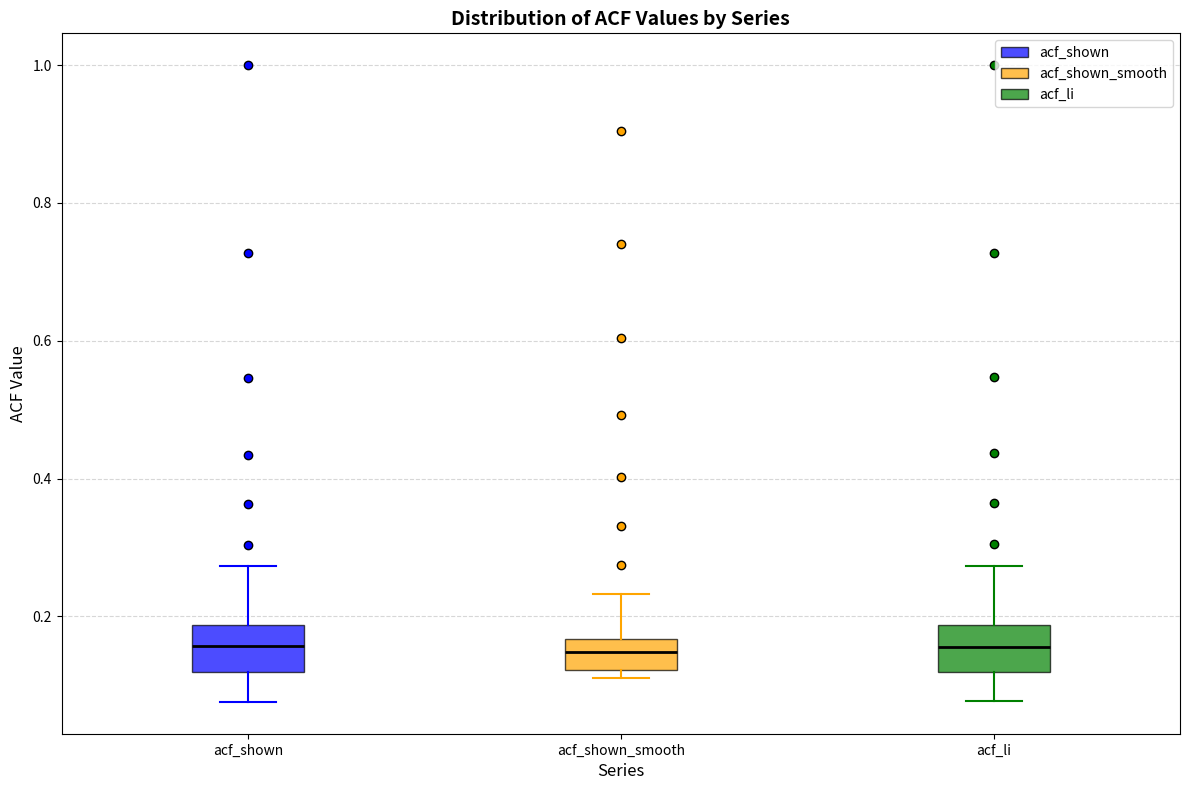

Reading left to right, read every box against the y-axis: the position of its median line, the range the box covers, and the ends of its whiskers. The values are not printed on the chart, so give them approximately, as read against the axis.

acf_shown: median 0.16, box 0.12 to 0.18, whiskers 0.08 to 0.28
acf_shown_smooth: median 0.14, box 0.12 to 0.16, whiskers 0.12 (just below the box's lower edge) to 0.24
acf_li: median 0.16, box 0.12 to 0.18, whiskers 0.08 to 0.28